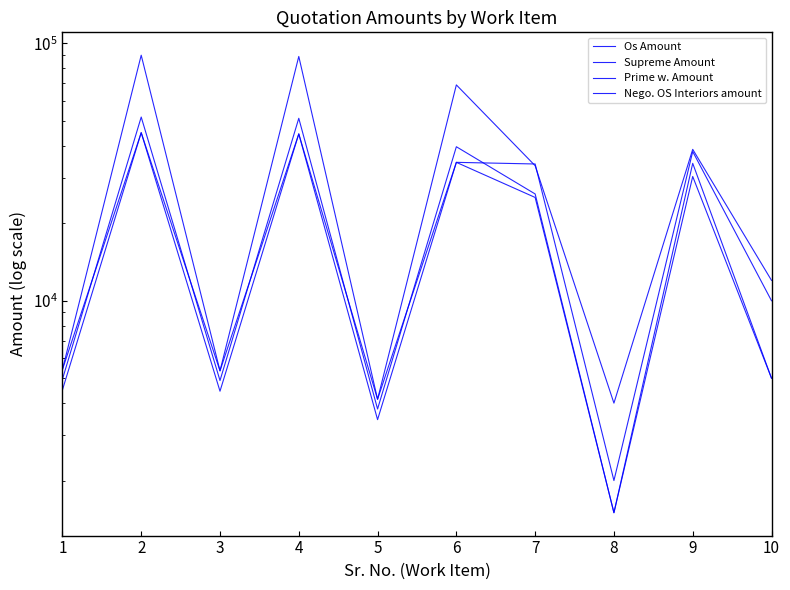

In Nego. OS Interiors amount, how many points are lower than both neighbors (excluding endpoints)?

3